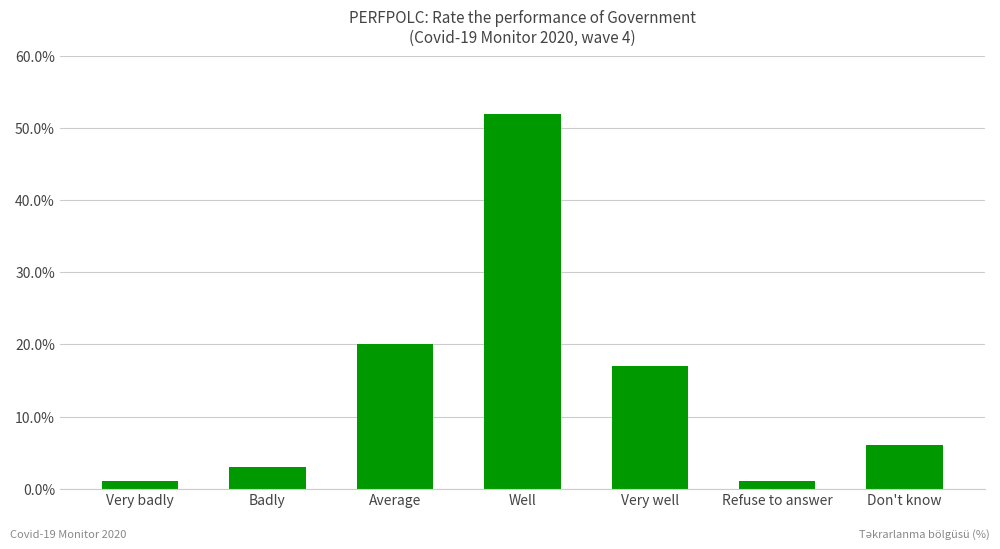

Where is the data nearest to the value 26?

Average